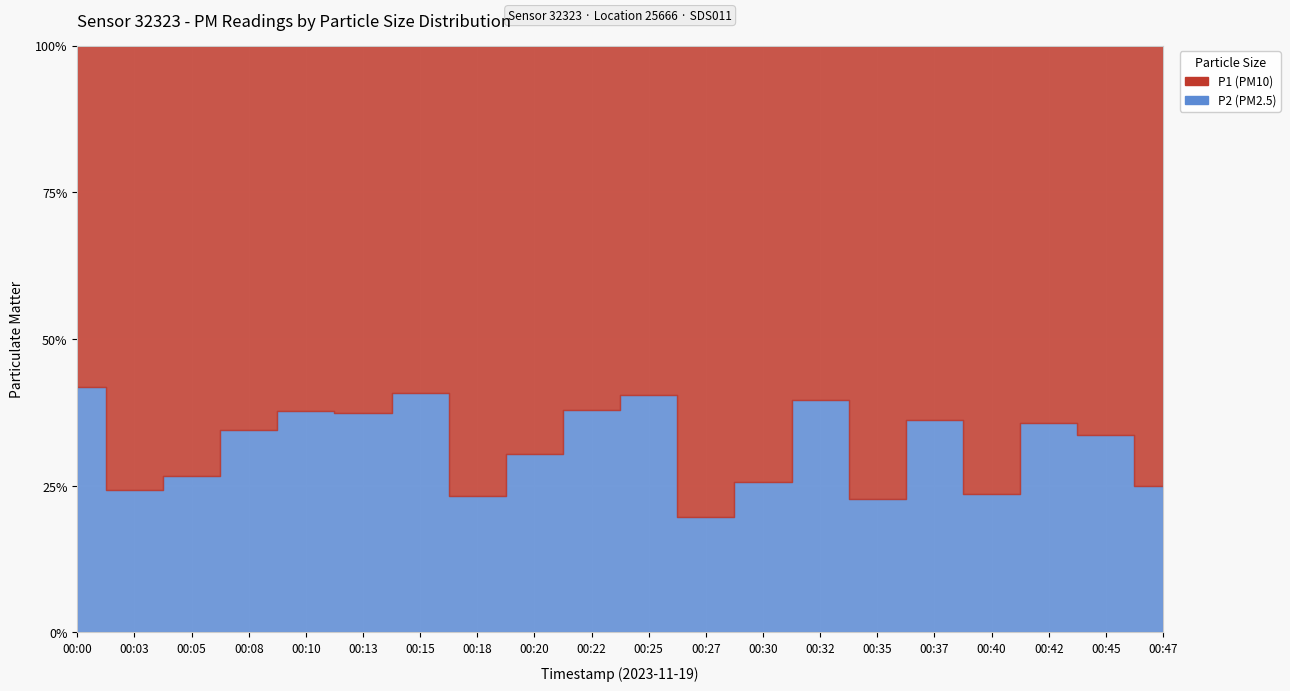

What is the sum of the P1 values at 00:10 and 00:47?

15.7